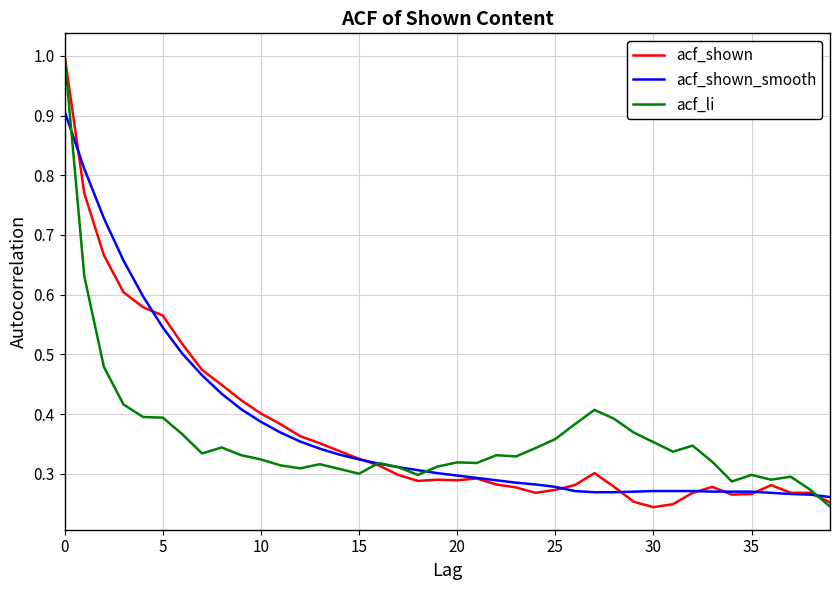

Count the number of categories in the chart.

40